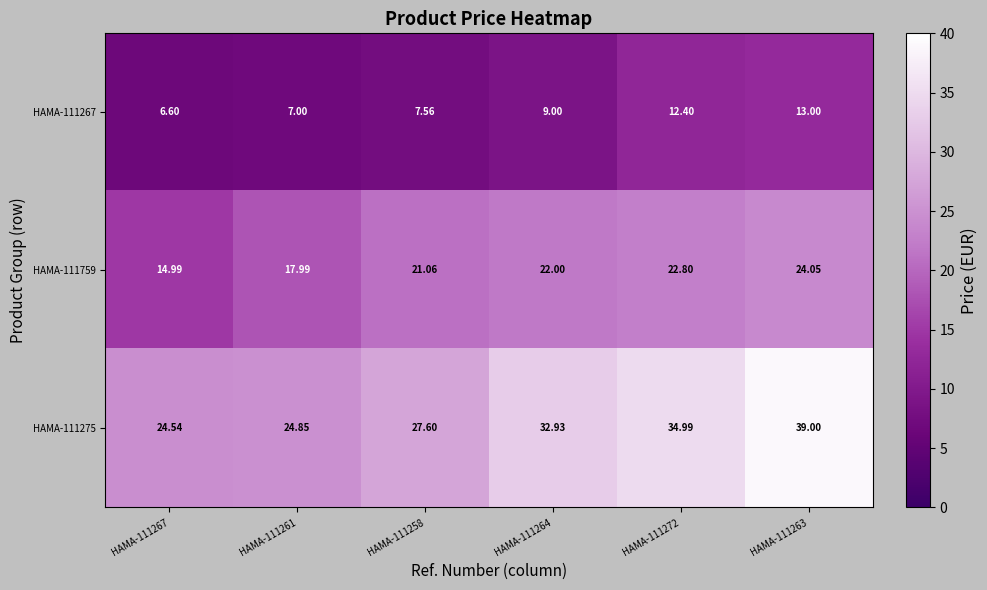

Is the value of HAMA-111267 at HAMA-111267 greater than the value of HAMA-111759 at HAMA-111263?

No